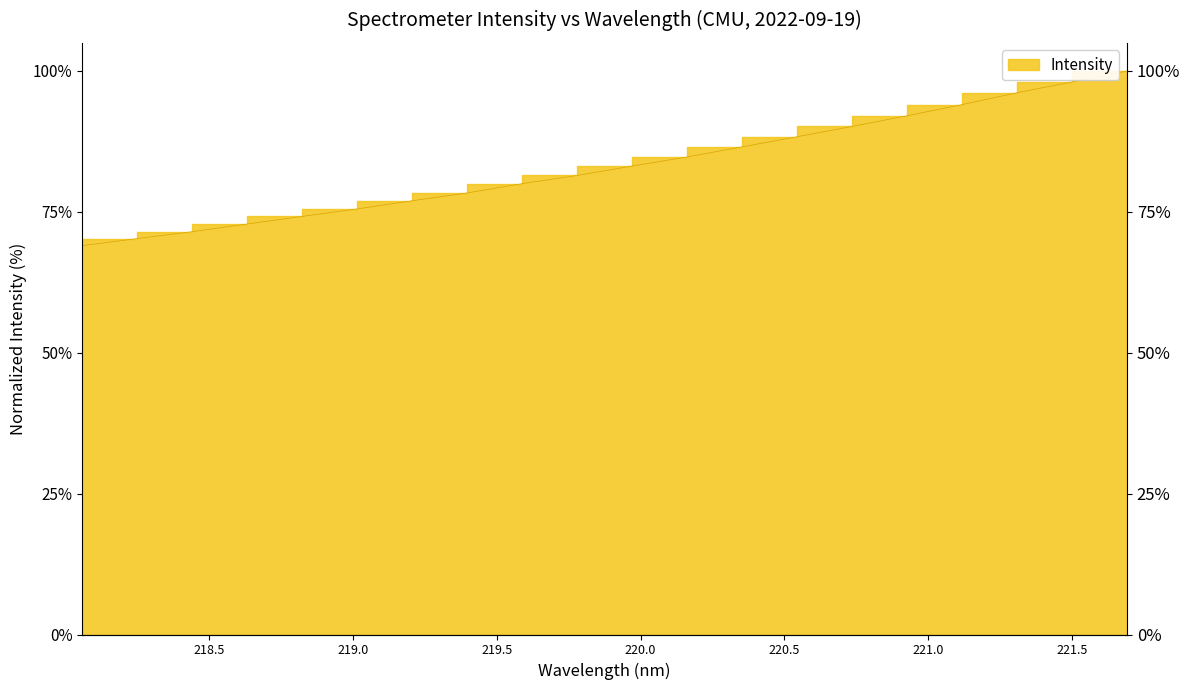

How many data points are above 83?

10